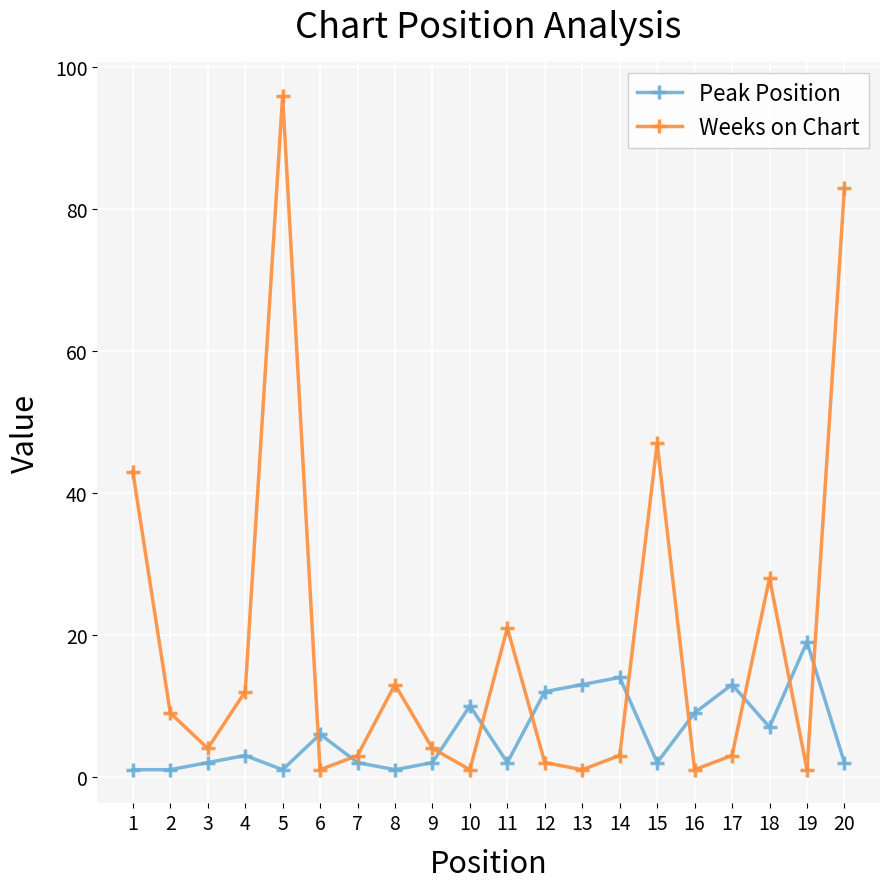

True or false: Peak Position and Weeks on Chart cross at least once.

True